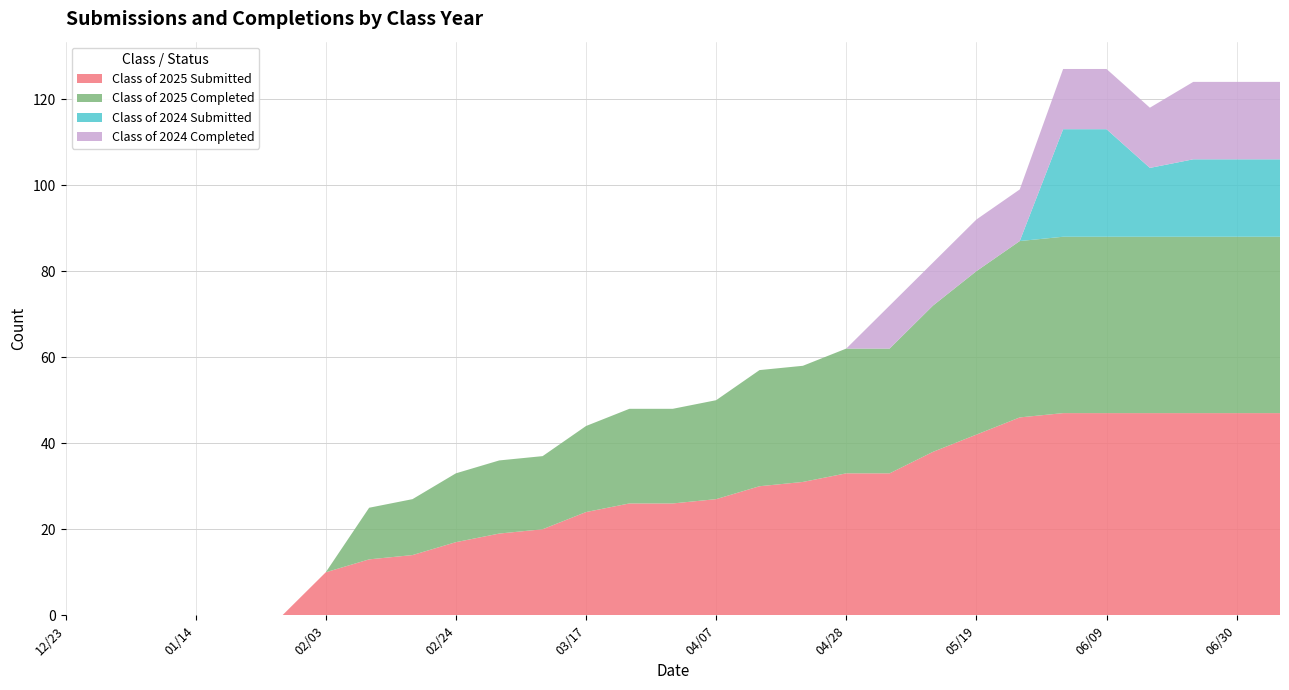

Reading left to right, extract all data points from this chart.

Class of 2025 Submitted: 12/23=0	12/30=0	01/06=0	01/14=0	01/20=0	01/27=0	02/03=10	02/10=13	02/18=14	02/24=17	03/03=19	03/10=20	03/17=24	03/24=26	03/31=26	04/07=27	04/14=30	04/21=31	04/28=33	05/06=33	05/12=38	05/19=42	05/26=46	06/02=47	06/09=47	06/16=47	06/21=47	06/30=47	07/07=47
Class of 2025 Completed: 12/23=0	12/30=0	01/06=0	01/14=0	01/20=0	01/27=0	02/03=0	02/10=12	02/18=13	02/24=16	03/03=17	03/10=17	03/17=20	03/24=22	03/31=22	04/07=23	04/14=27	04/21=27	04/28=29	05/06=29	05/12=34	05/19=38	05/26=41	06/02=41	06/09=41	06/16=41	06/21=41	06/30=41	07/07=41
Class of 2024 Submitted: 12/23=0	12/30=0	01/06=0	01/14=0	01/20=0	01/27=0	02/03=0	02/10=0	02/18=0	02/24=0	03/03=0	03/10=0	03/17=0	03/24=0	03/31=0	04/07=0	04/14=0	04/21=0	04/28=0	05/06=0	05/12=0	05/19=0	05/26=0	06/02=25	06/09=25	06/16=16	06/21=18	06/30=18	07/07=18
Class of 2024 Completed: 12/23=0	12/30=0	01/06=0	01/14=0	01/20=0	01/27=0	02/03=0	02/10=0	02/18=0	02/24=0	03/03=0	03/10=0	03/17=0	03/24=0	03/31=0	04/07=0	04/14=0	04/21=0	04/28=0	05/06=10	05/12=10	05/19=12	05/26=12	06/02=14	06/09=14	06/16=14	06/21=18	06/30=18	07/07=18